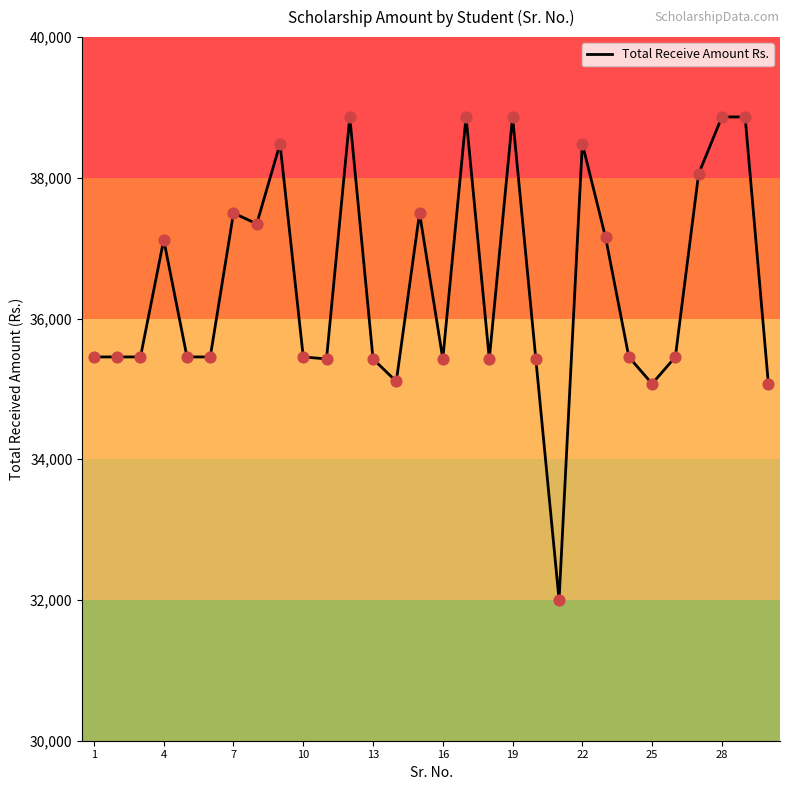

What is the minimum value shown in the chart?

32000.0